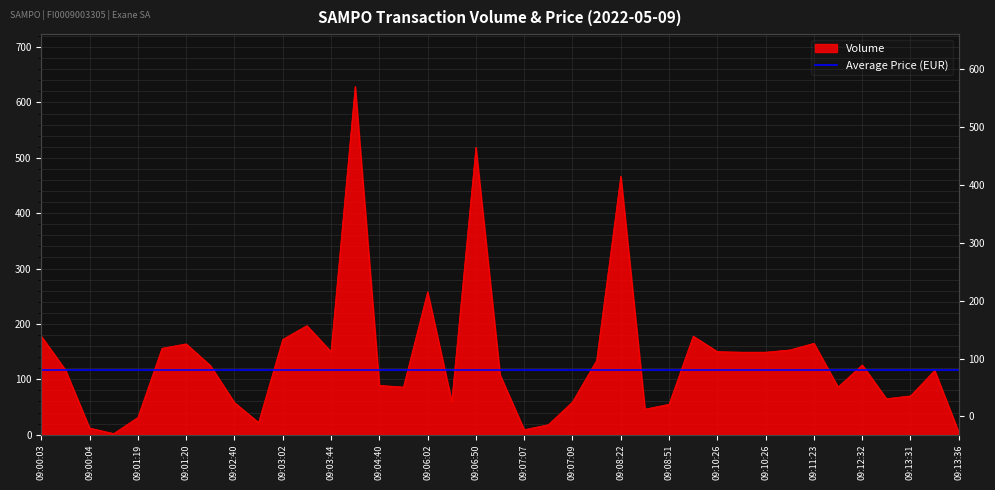

What is the difference between the maximum and minimum values?

627